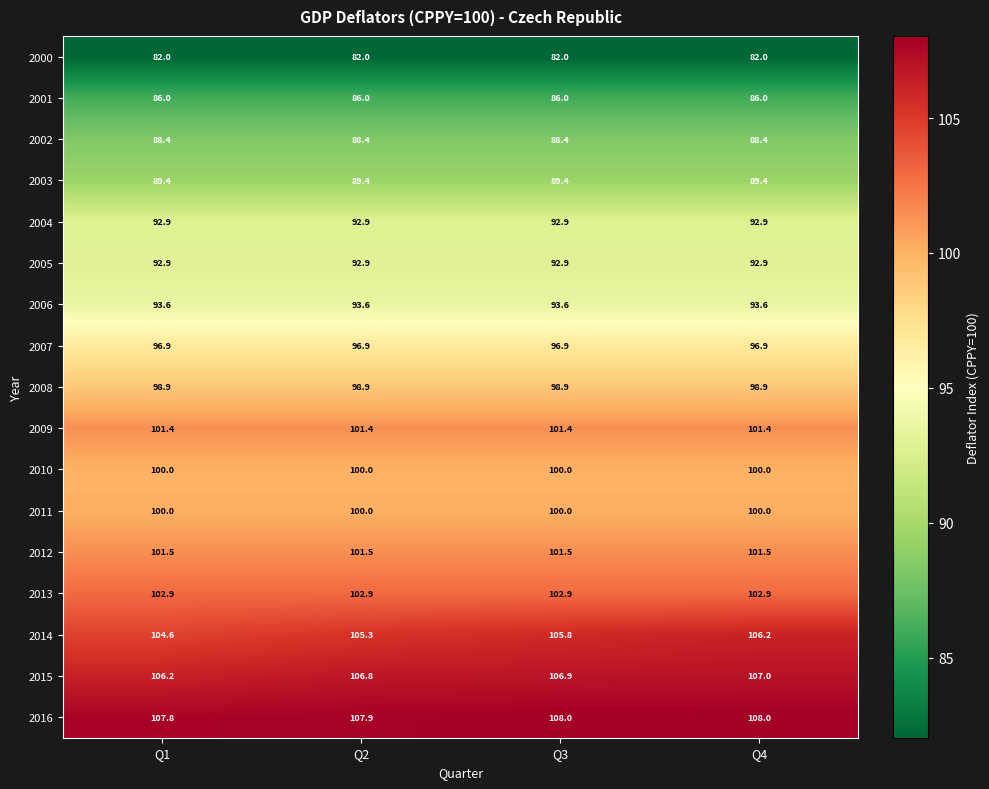

Is it true that 2016 equals 108.0 at Q4?

True